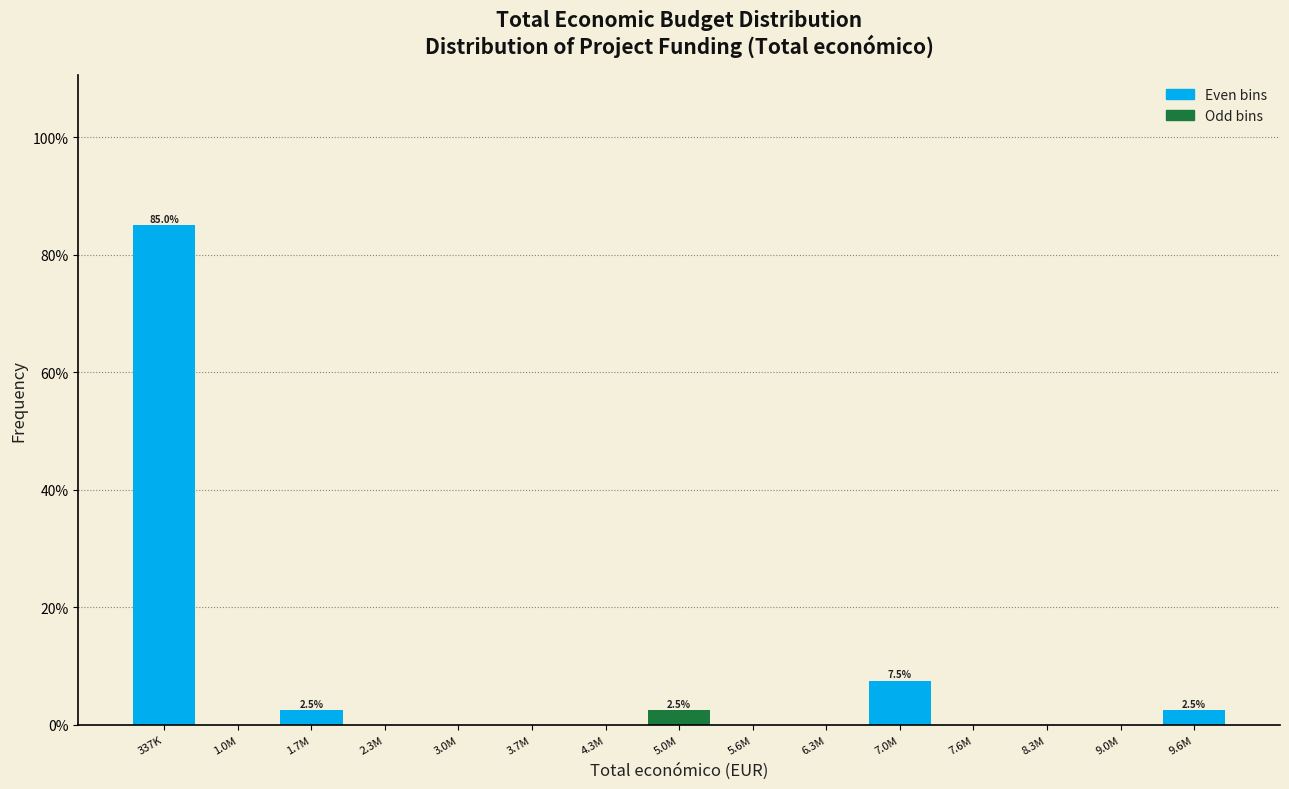

Reading left to right, transcribe all the data shown in this chart.

337K=85.0	1.0M=0.0	1.7M=2.5	2.3M=0.0	3.0M=0.0	3.7M=0.0	4.3M=0.0	5.0M=2.5	5.6M=0.0	6.3M=0.0	7.0M=7.5	7.6M=0.0	8.3M=0.0	9.0M=0.0	9.6M=2.5